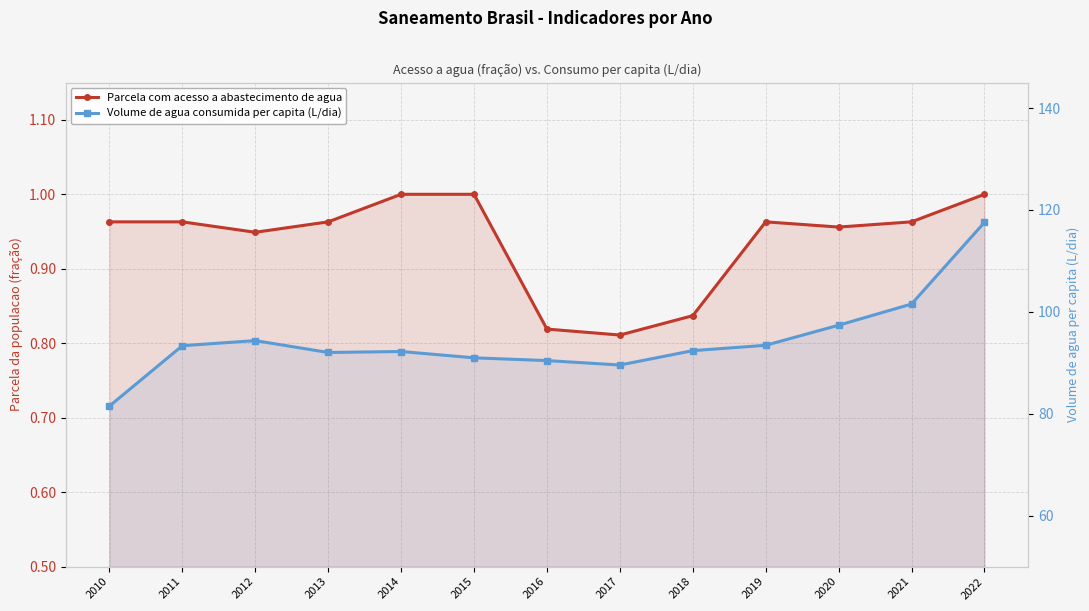

At how many categories does at least one series exceed 4?

13